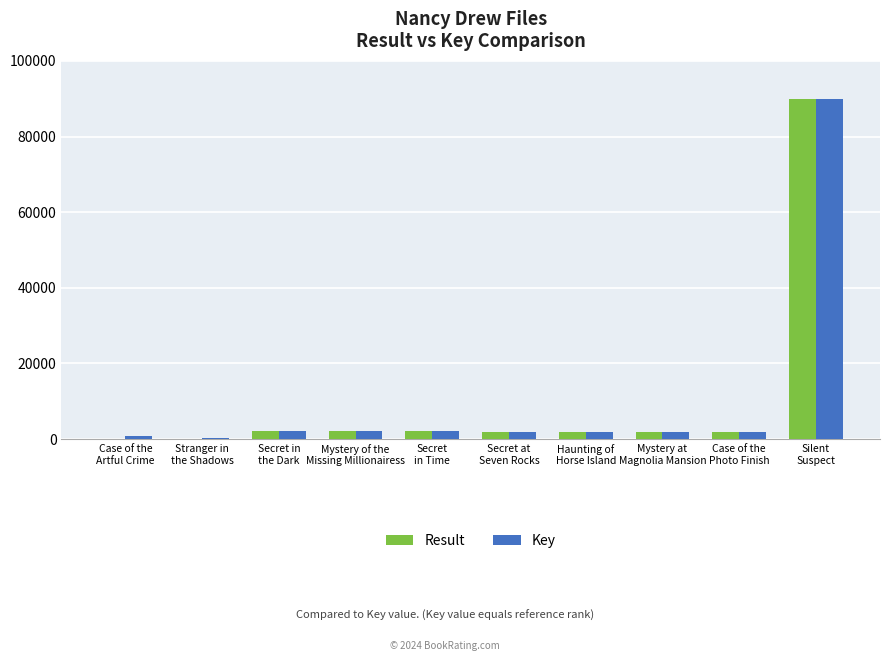

What is the highest value of the Result series?

89981